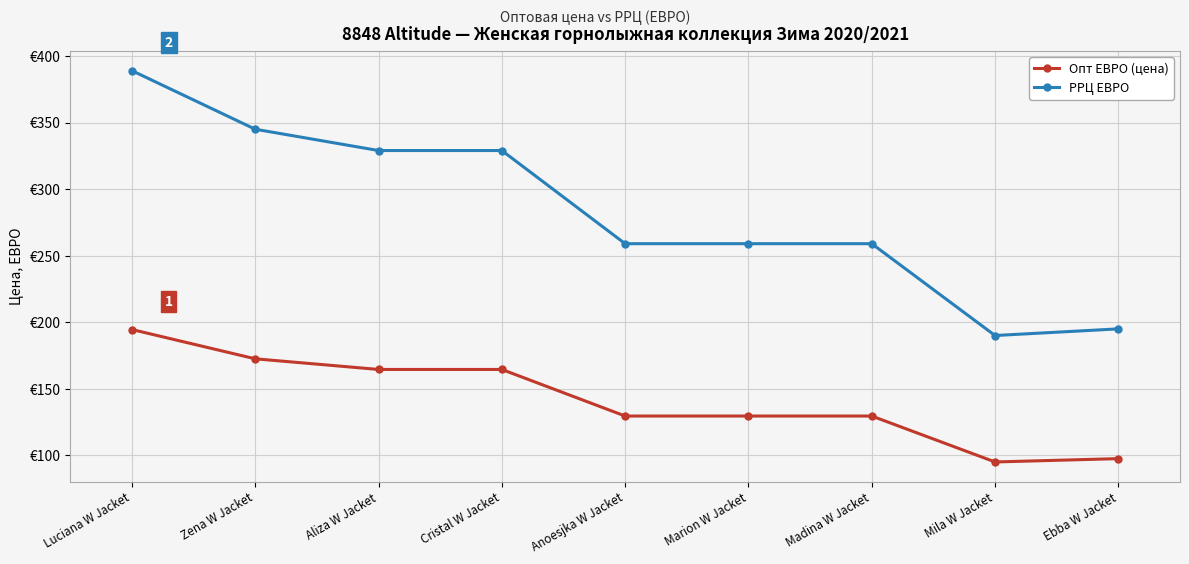

Reading left to right, what are all the values shown in this chart?

Опт ЕВРО (цена): 194.5	172.5	164.5	164.5	129.5	129.5	129.5	95.0	97.5
РРЦ ЕВРО: 389.0	345.0	329.0	329.0	259.0	259.0	259.0	190.0	195.0